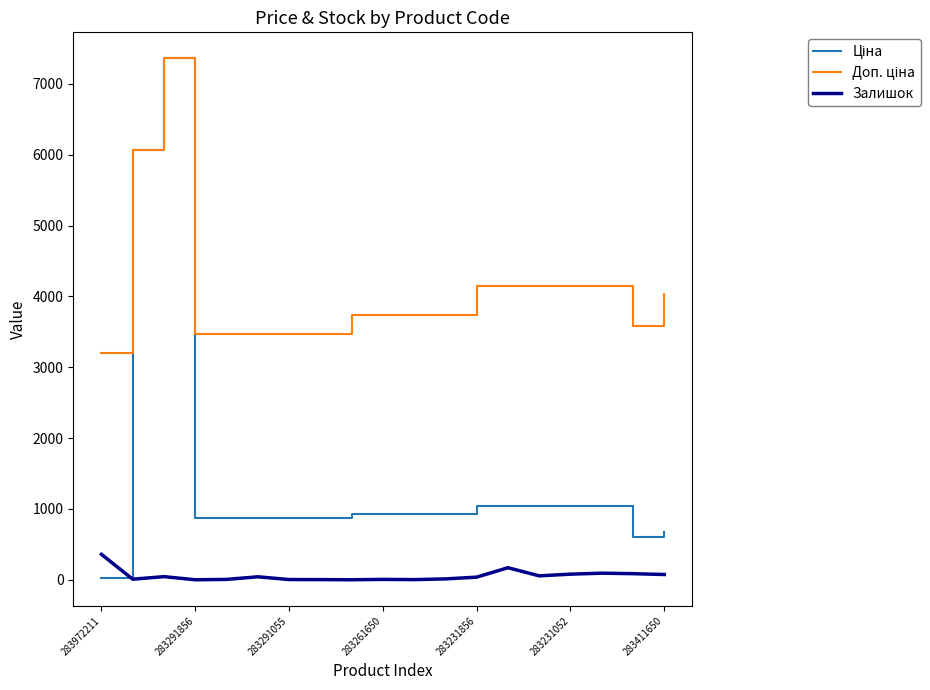

What is the maximum value shown in the chart?

7360.2